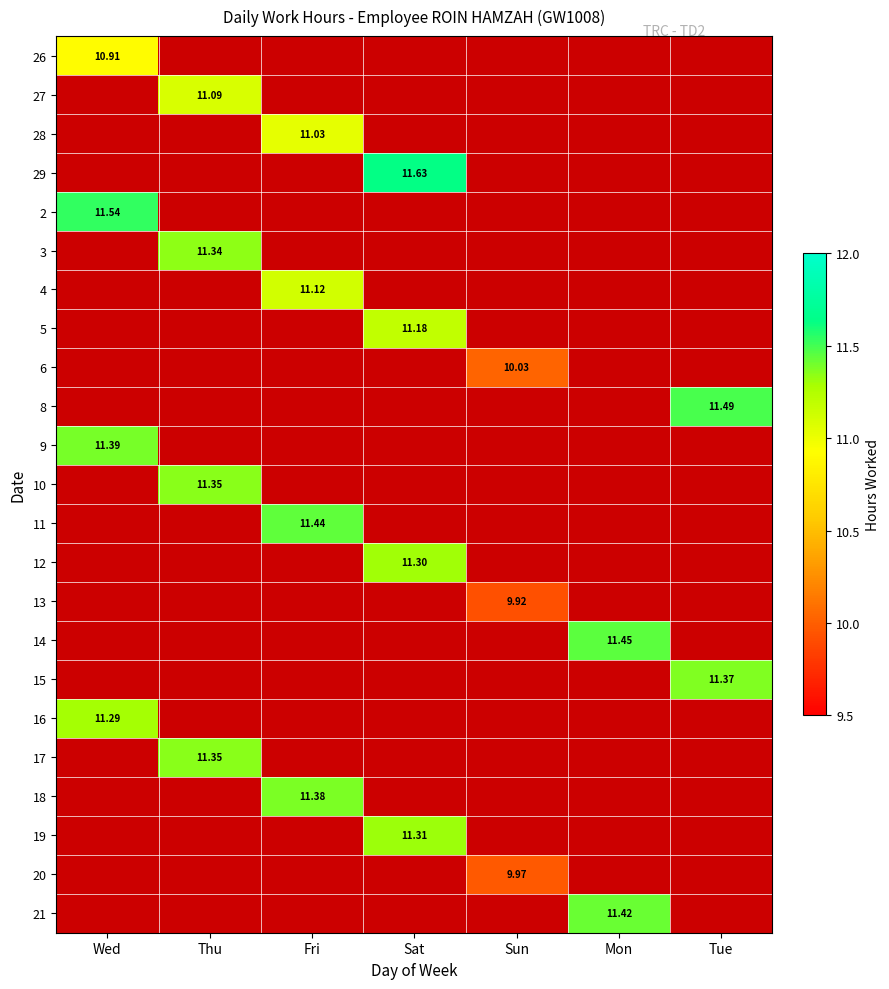

At how many categories does at least one series exceed 11?

6